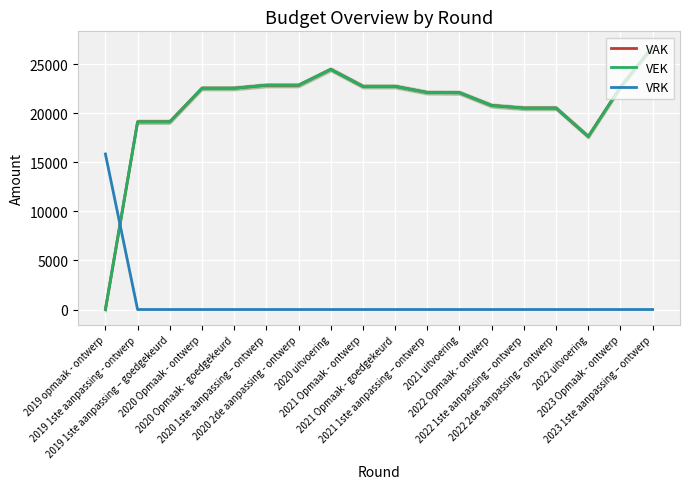

After their last crossing, which series has the higher values: VEK or VRK?

VEK